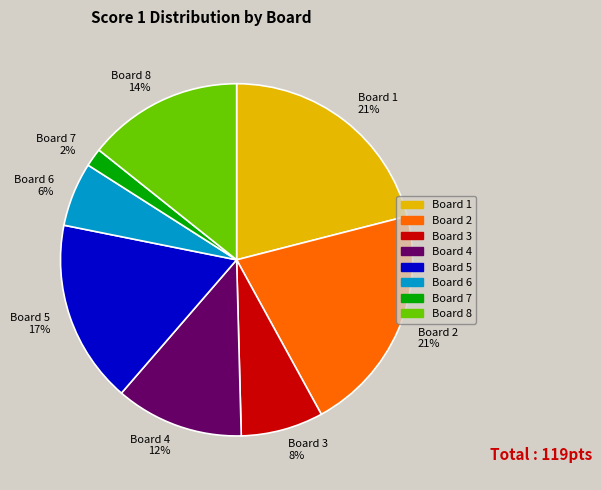

Does any single category account for the majority?

No